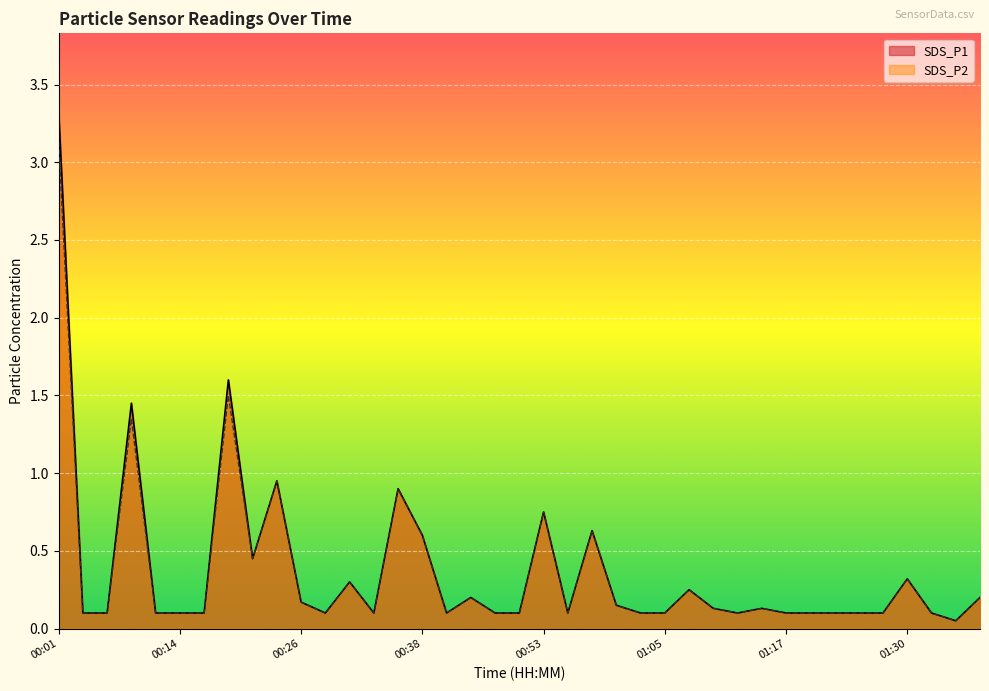

Reading left to right, list all the values displayed in this chart.

SDS_P1: 00:01=3.3	00:04=0.1	00:06=0.1	00:09=1.4	00:11=0.1	00:14=0.1	00:16=0.1	00:19=1.6	00:21=0.5	00:24=0.9	00:26=0.2	00:29=0.1	00:31=0.3	00:33=0.1	00:36=0.9	00:38=0.6	00:41=0.1	00:46=0.2	00:48=0.1	00:51=0.1	00:53=0.8	00:55=0.1	00:58=0.6	01:00=0.1	01:03=0.1	01:05=0.1	01:08=0.2	01:10=0.1	01:13=0.1	01:15=0.1	01:17=0.1	01:20=0.1	01:22=0.1	01:25=0.1	01:27=0.1	01:30=0.3	01:32=0.1	01:34=0.1	01:37=0.2
SDS_P2: 00:01=3.1	00:04=0.1	00:06=0.1	00:09=1.4	00:11=0.1	00:14=0.1	00:16=0.1	00:19=1.5	00:21=0.5	00:24=0.9	00:26=0.2	00:29=0.1	00:31=0.3	00:33=0.1	00:36=0.9	00:38=0.6	00:41=0.1	00:46=0.2	00:48=0.1	00:51=0.1	00:53=0.8	00:55=0.1	00:58=0.6	01:00=0.1	01:03=0.1	01:05=0.1	01:08=0.2	01:10=0.1	01:13=0.1	01:15=0.1	01:17=0.1	01:20=0.1	01:22=0.1	01:25=0.1	01:27=0.1	01:30=0.3	01:32=0.1	01:34=0.1	01:37=0.2